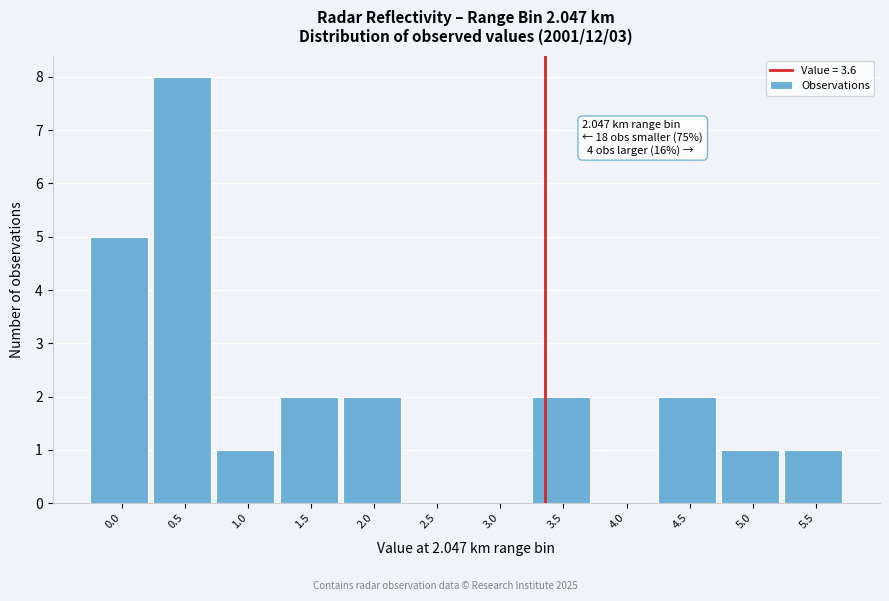

Reading left to right, transcribe all the data shown in this chart.

0.0=5	0.5=8	1.0=1	1.5=2	2.0=2	2.5=0	3.0=0	3.5=2	4.0=0	4.5=2	5.0=1	5.5=1